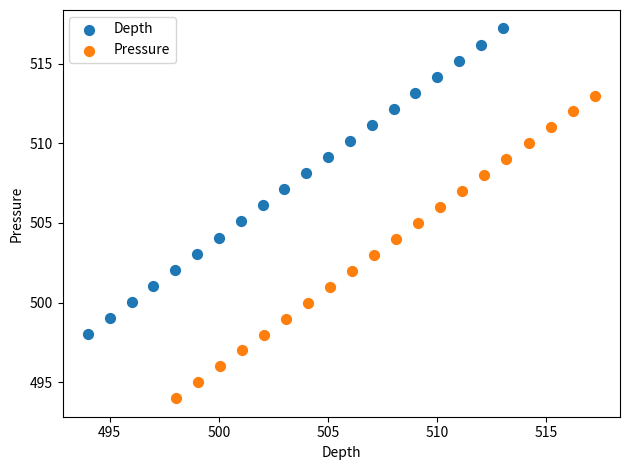

Which series contains the highest Y value?

Depth